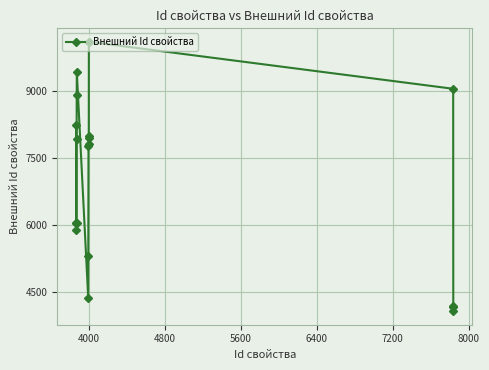

True or false: there are more than 1 points higher than both neighbors.

True